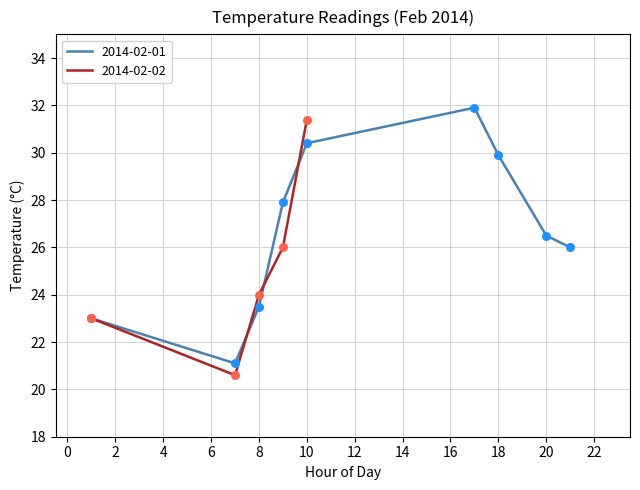

The 2014-02-01 series shows 9.2 at 18. True or false?

False